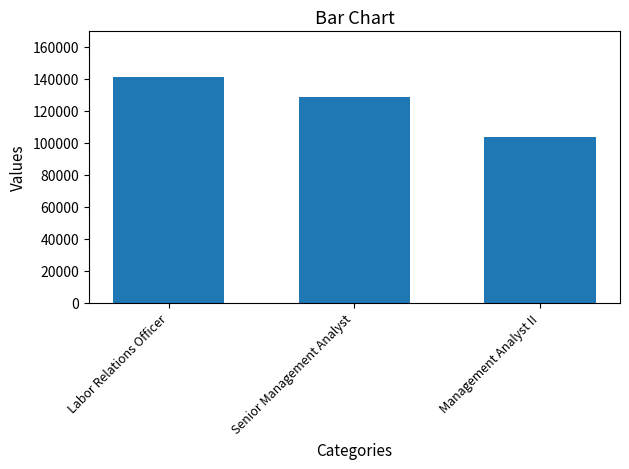

Where is the data nearest to the value 122608?

Senior Management Analyst